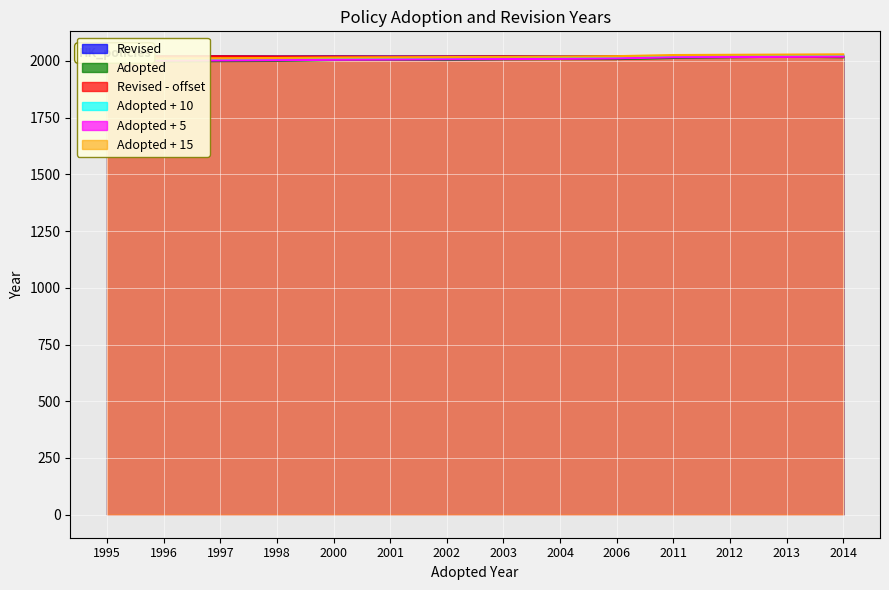

What is the average value of the Revised series?

2020